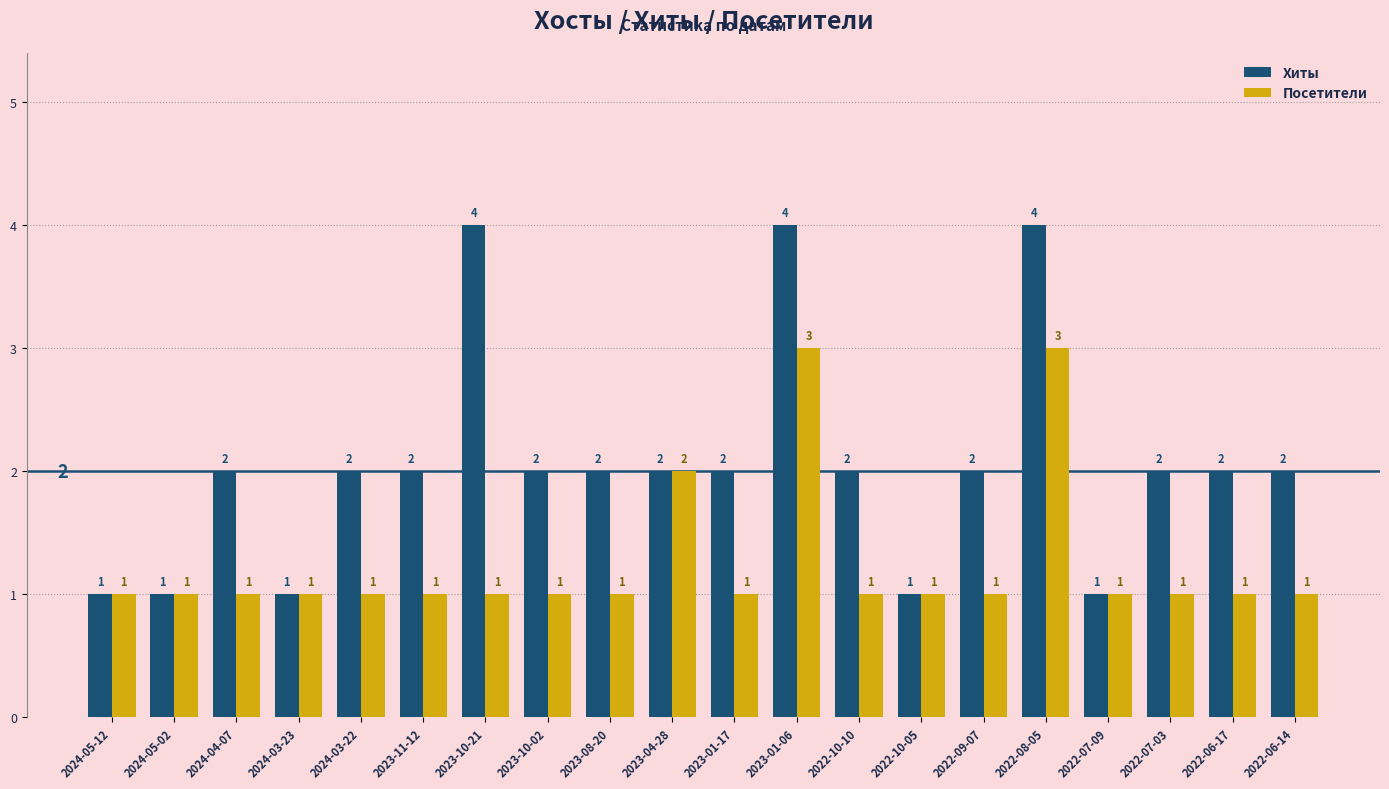

Which series has the widest spread of values?

Хиты